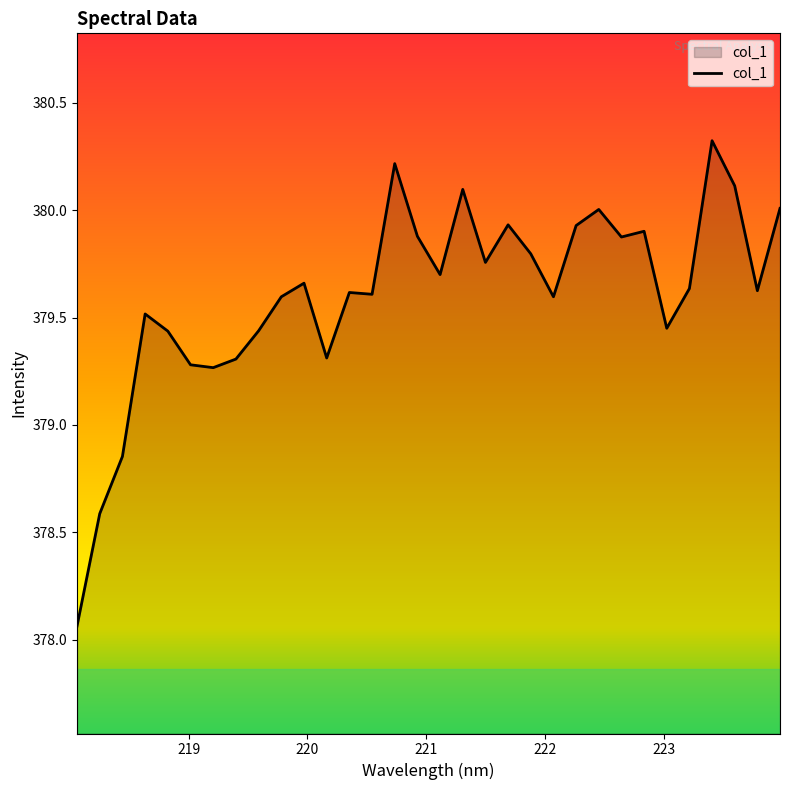

How many lines are shown in the chart?

1